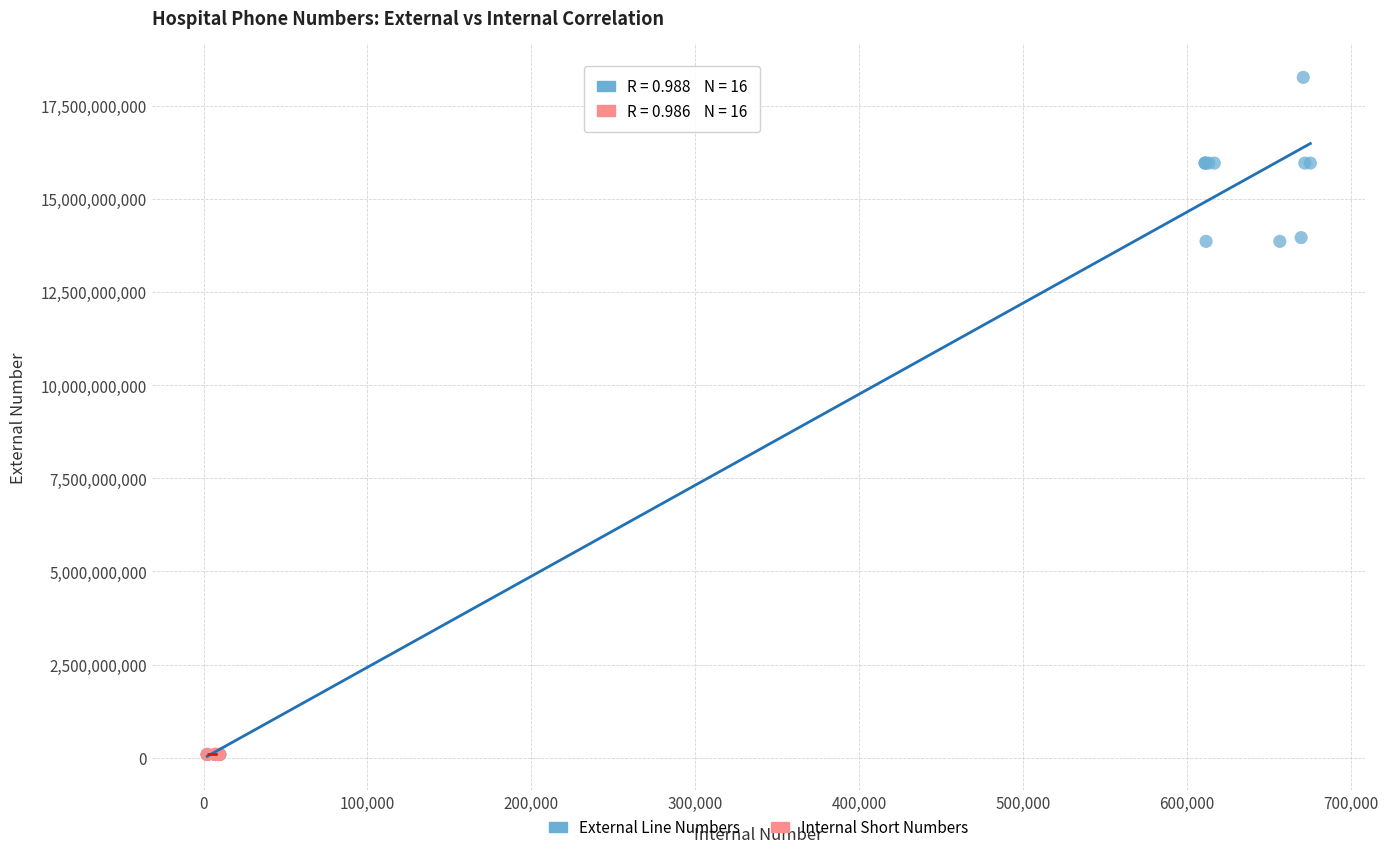

Which series has the largest Y range (max minus min)?

External Line Numbers